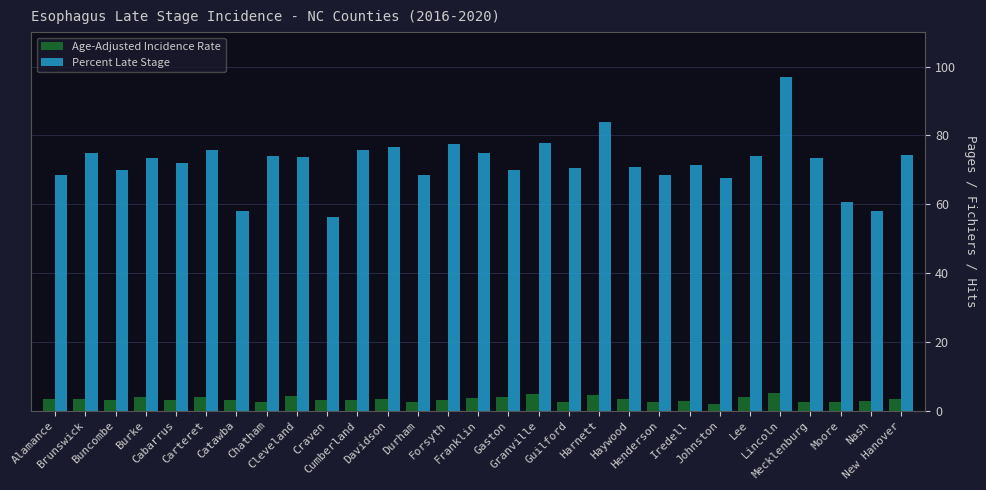

What is the maximum value shown in the chart?

97.0